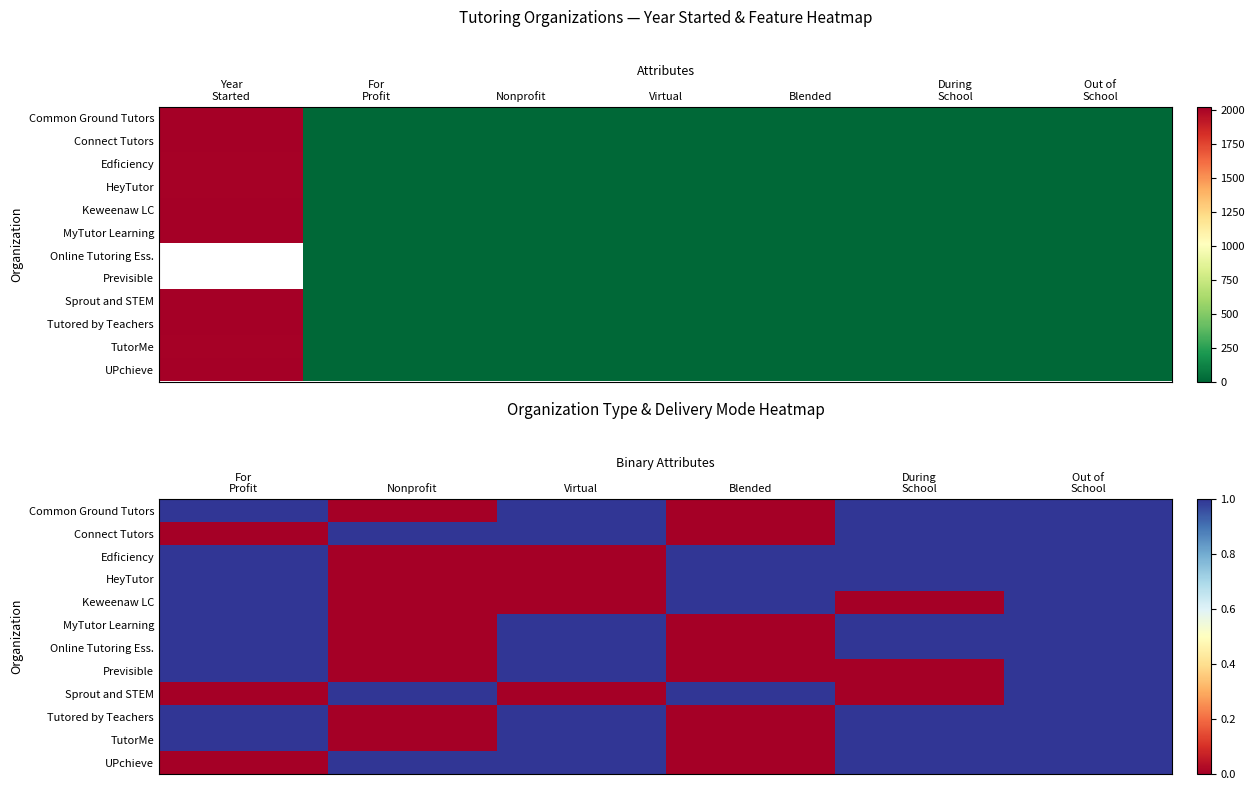

What is the difference between the second highest and minimum values in the MyTutor Learning series?

1